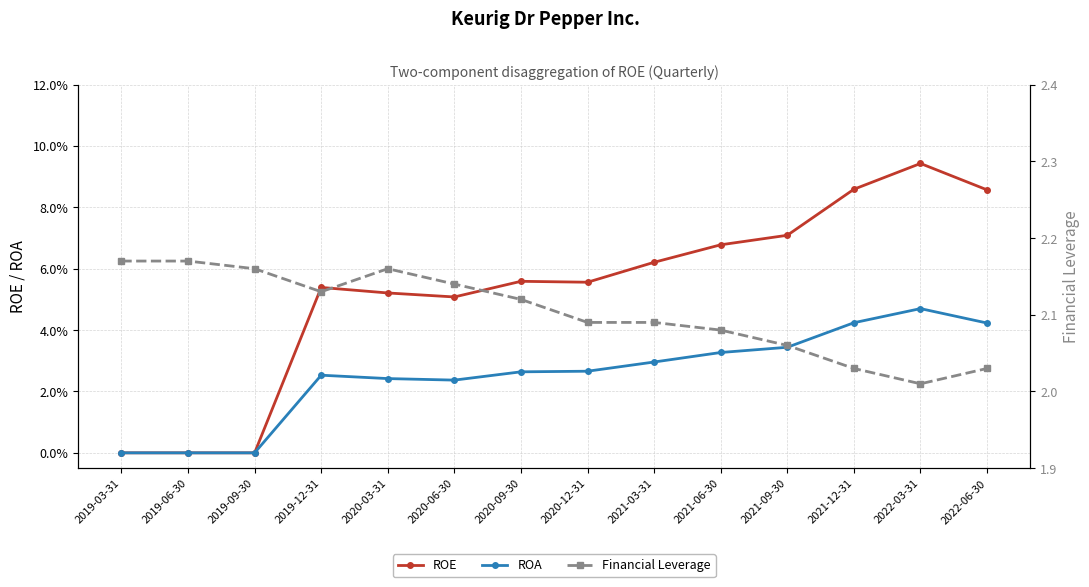

True or false: Financial Leverage and ROA intersect in this chart.

False